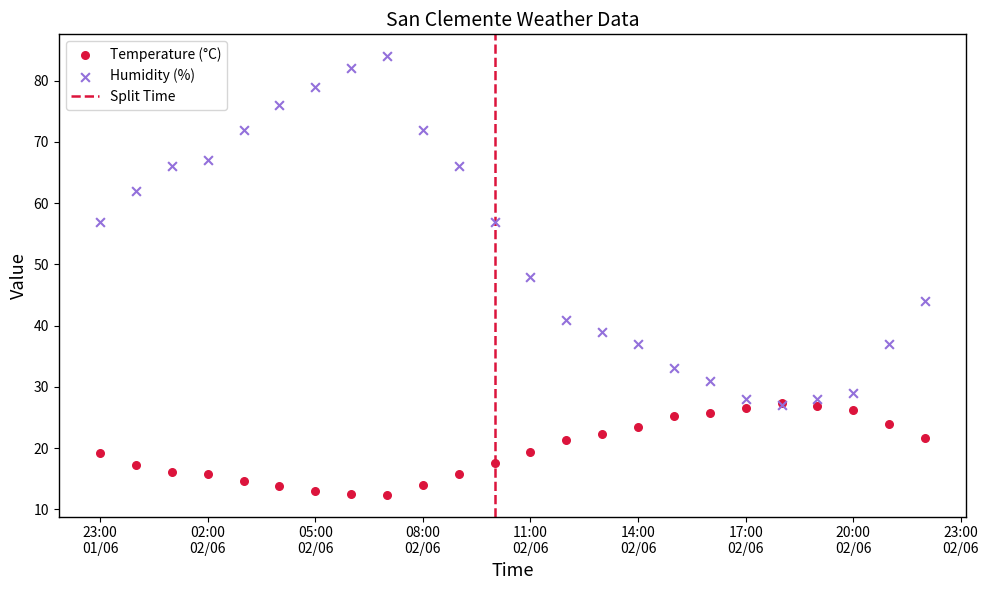

Which series has the largest Y range (max minus min)?

Humidity (%)